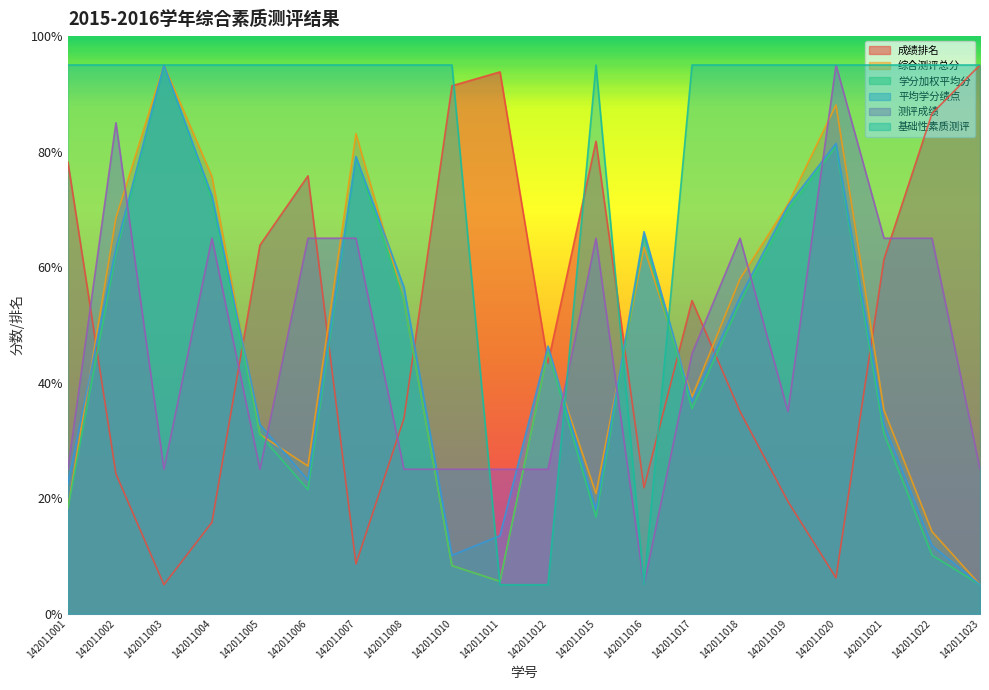

At how many categories does at least one series exceed 88?

18